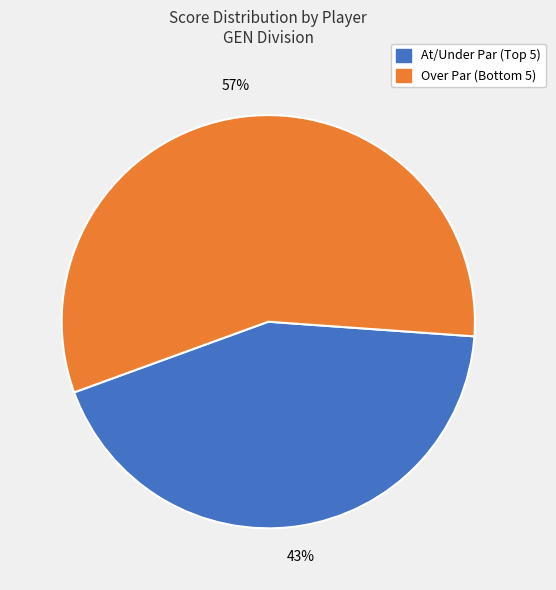

Count the number of slices in the pie.

2